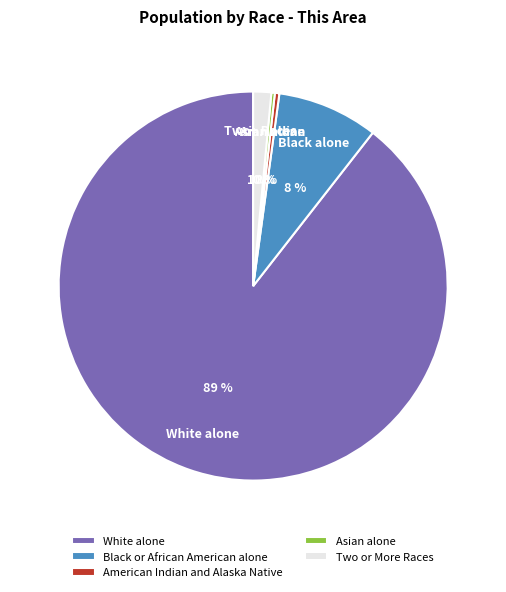

Which slice is the largest?

White alone